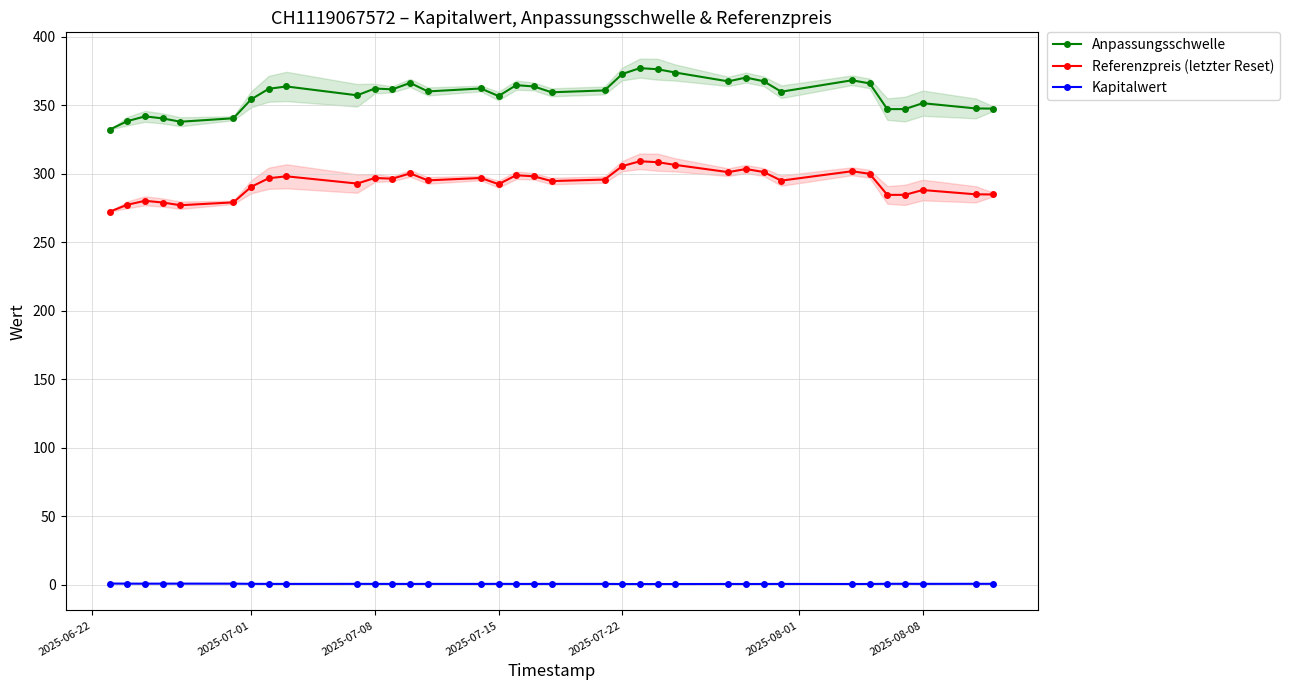

How many data points does each series have?

35